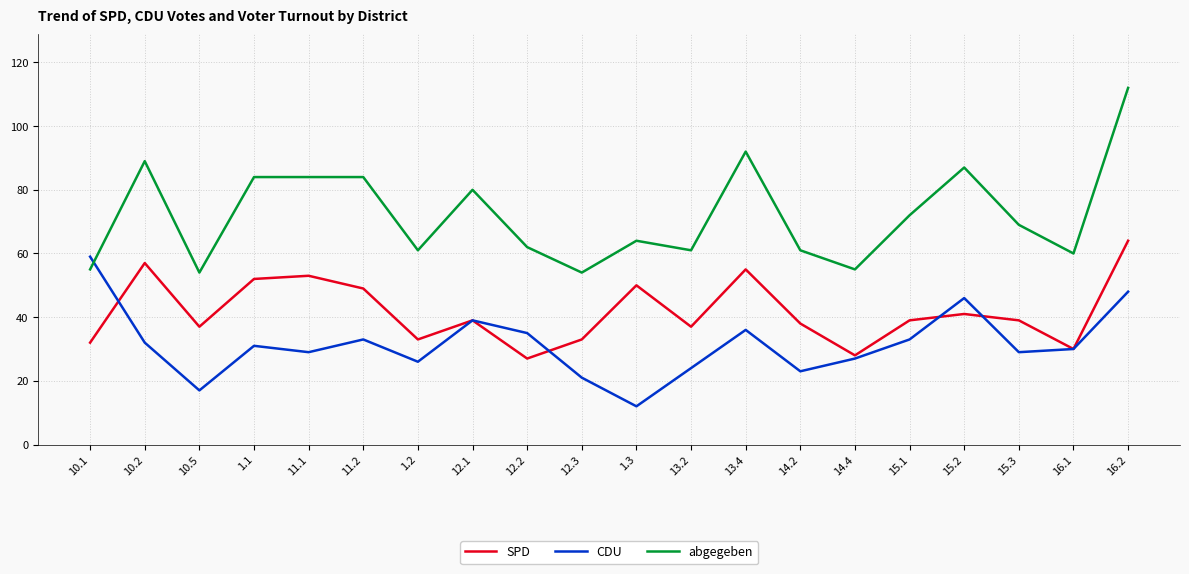

What is the total value across all series at 14.2?

122